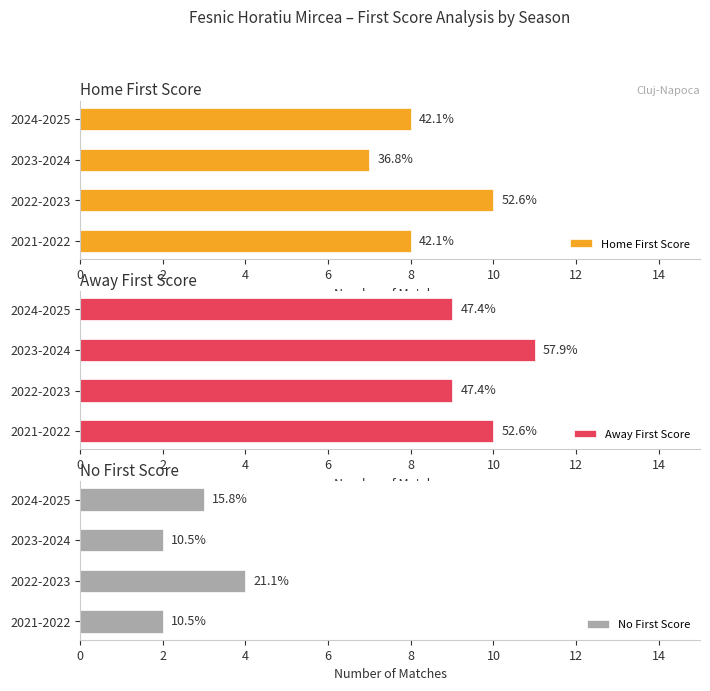

True or false: Away First Score has a value of 11 at 2023-2024.

True